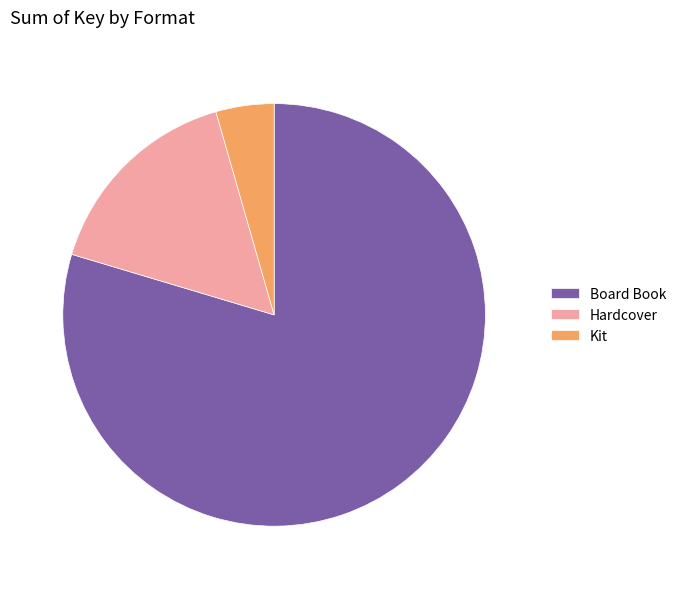

Is the sum of Hardcover and Board Book greater than half?

Yes